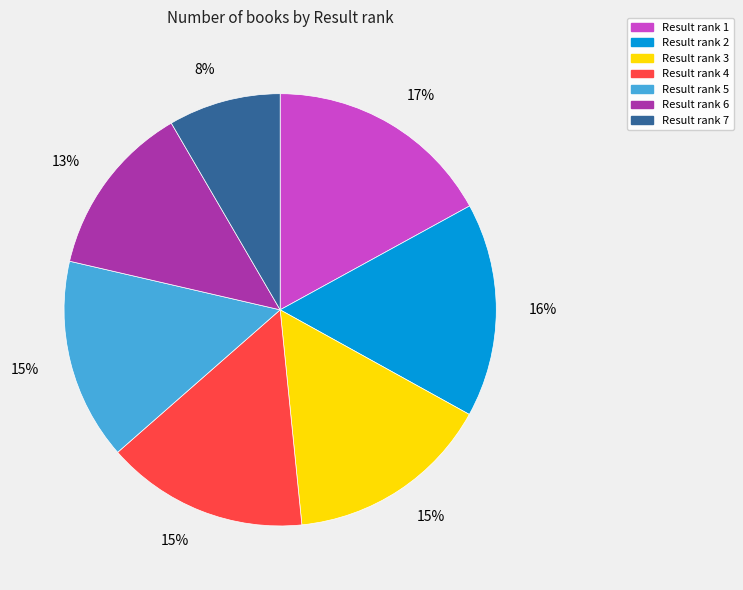

Does any single category account for the majority?

No